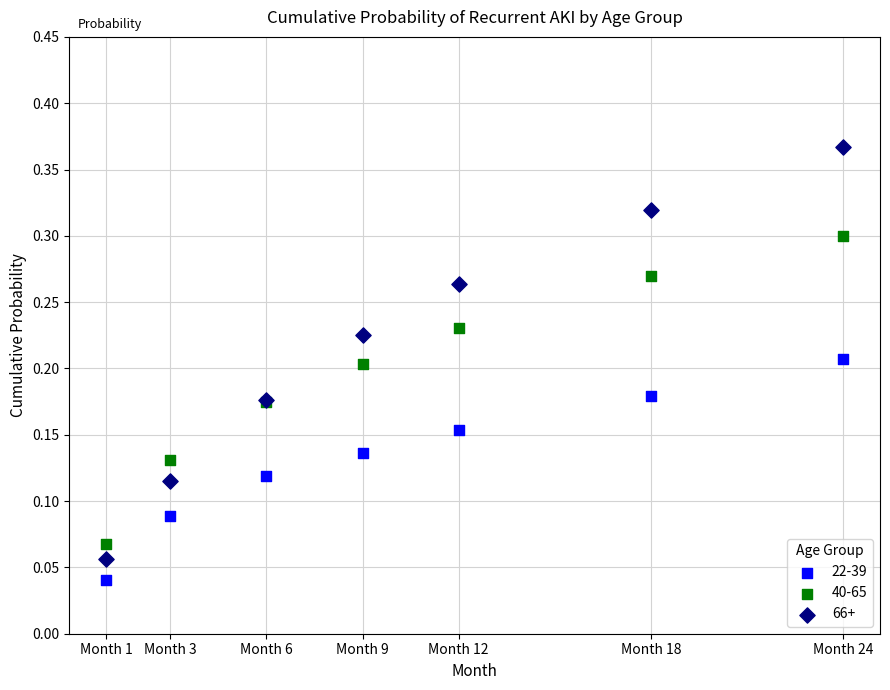

What are all the series names shown in the legend?

22-39, 40-65, 66+